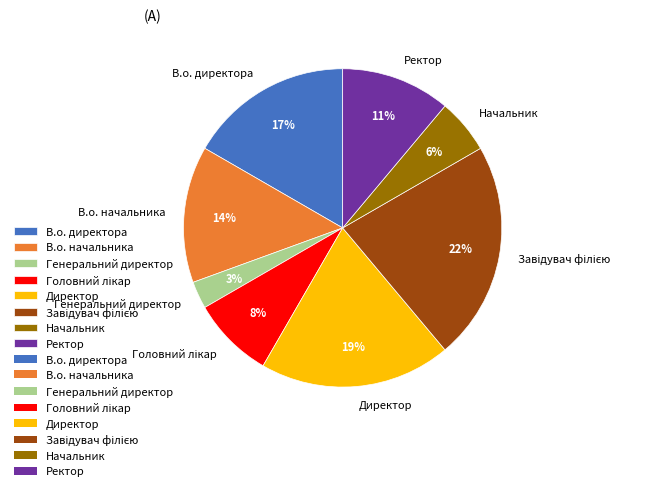

Between Директор and Ректор, which is larger?

Директор